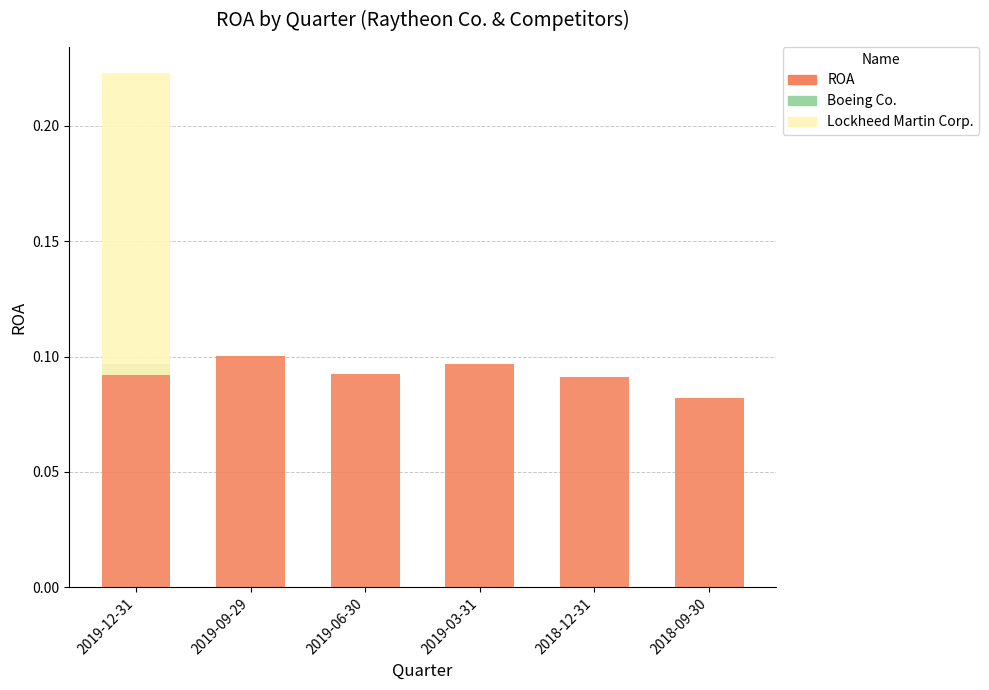

True or false: ROA has a value of 0.1 at 2019-12-31.

False